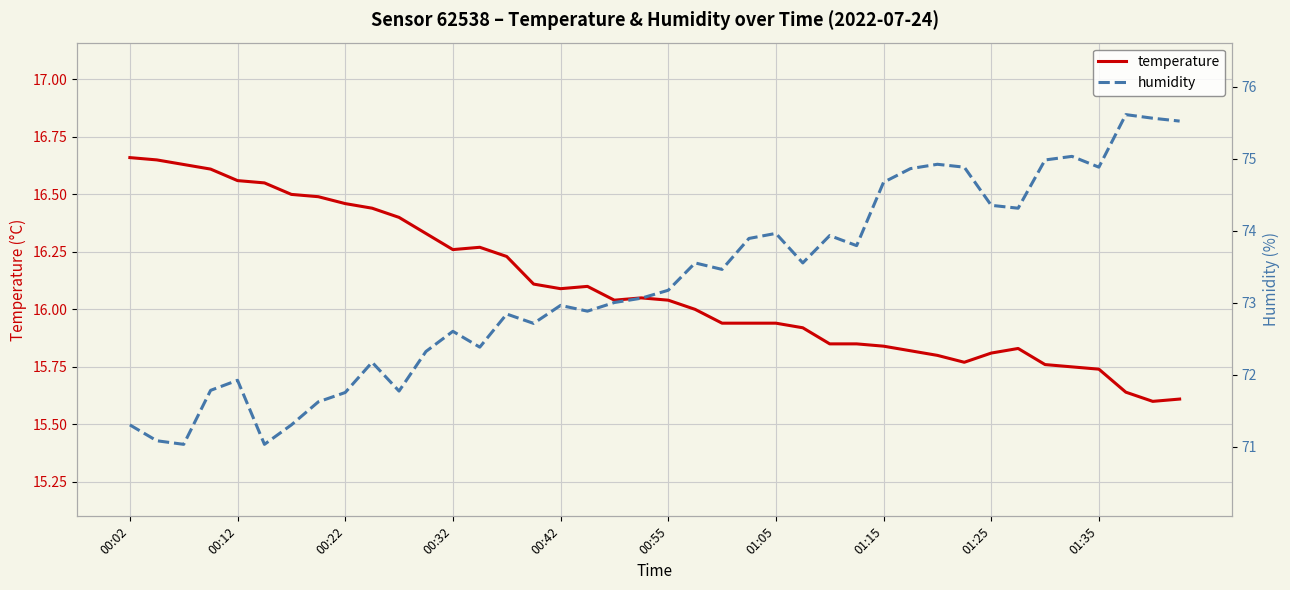

What is the sum of the humidity values at 38 and 00:02?

146.9